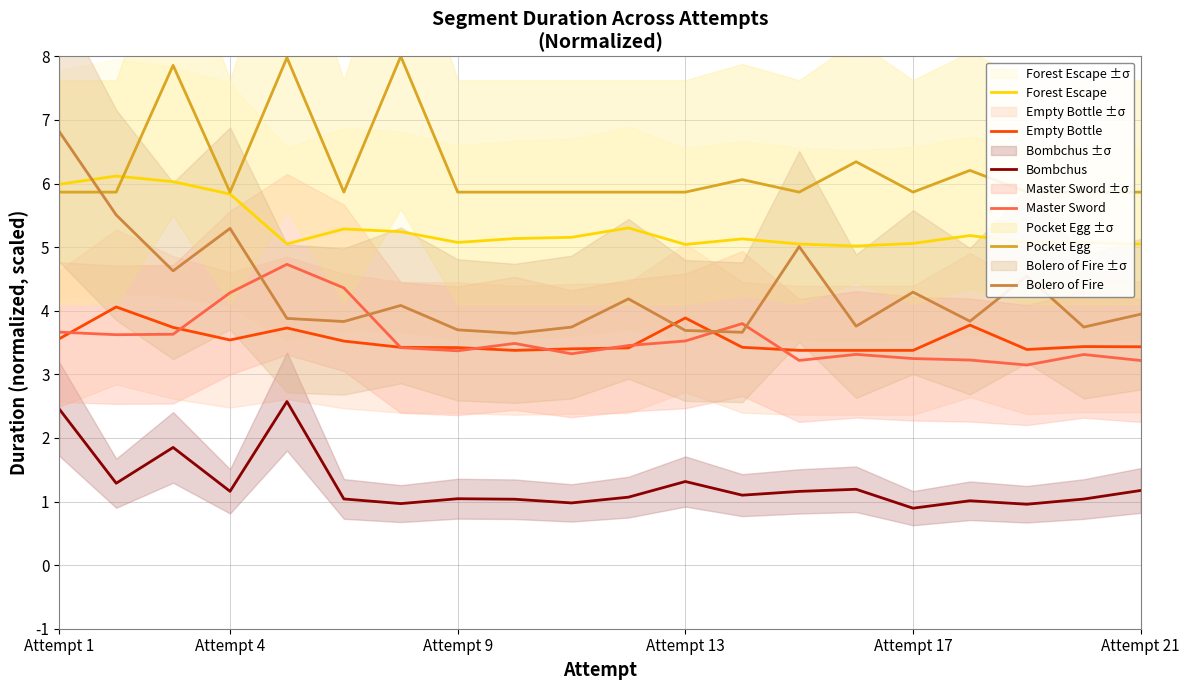

What value does the Empty Bottle series have at Attempt 17?

3.4